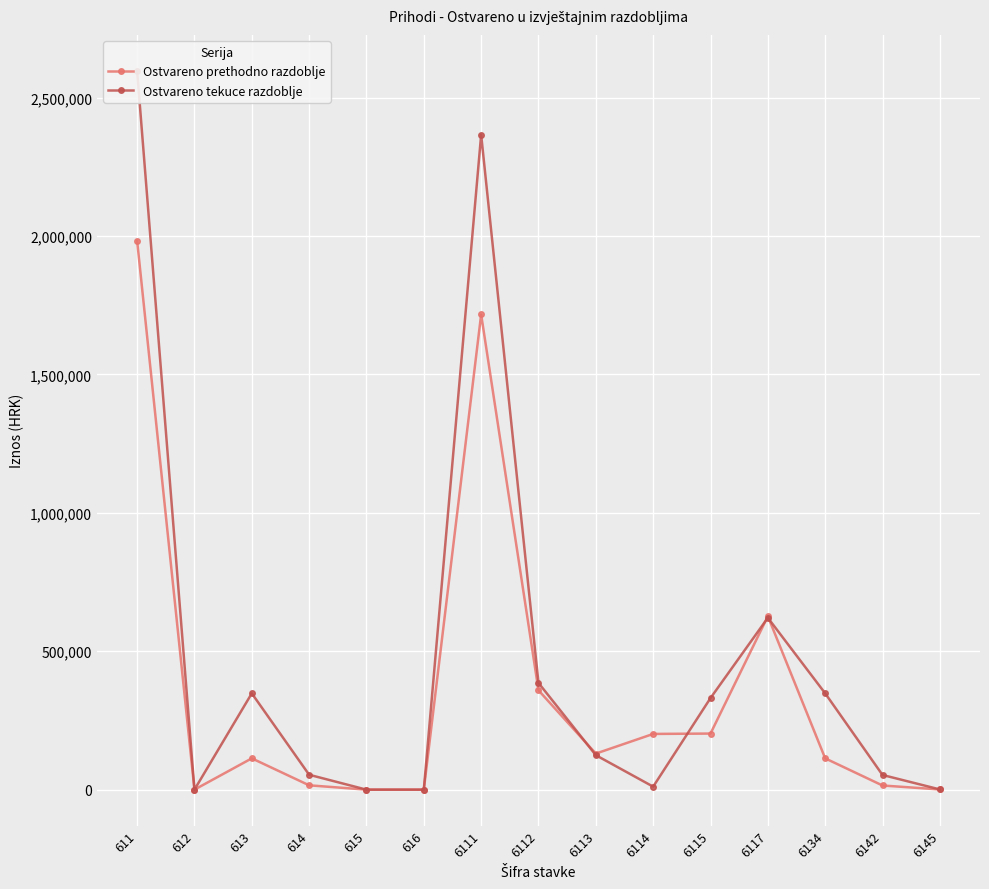

Is the value of Ostvareno tekuce razdoblje at 611 greater than the value of Ostvareno prethodno razdoblje at 6115?

Yes